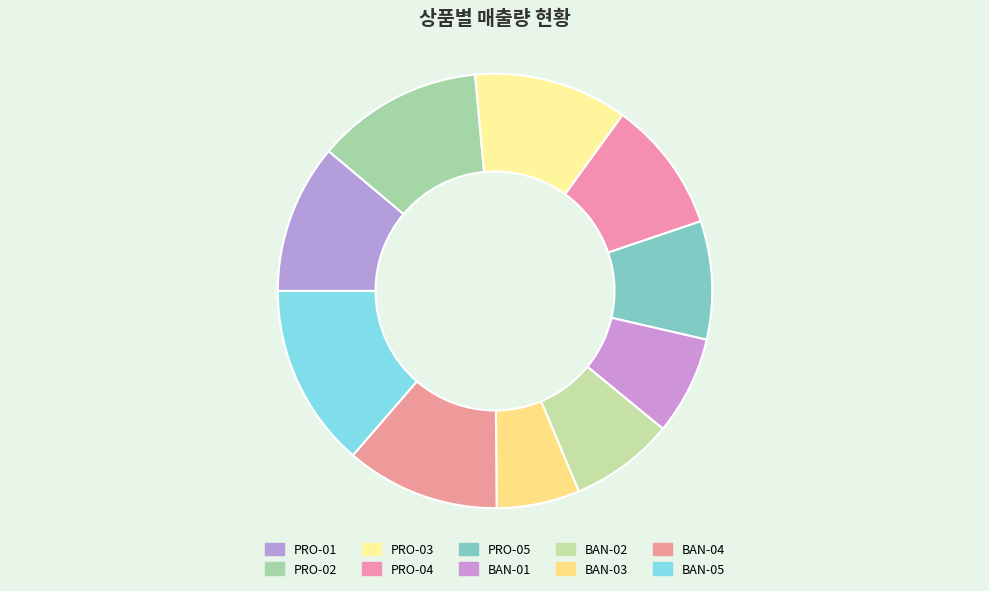

What is the largest slice in the pie chart?

BAN-05